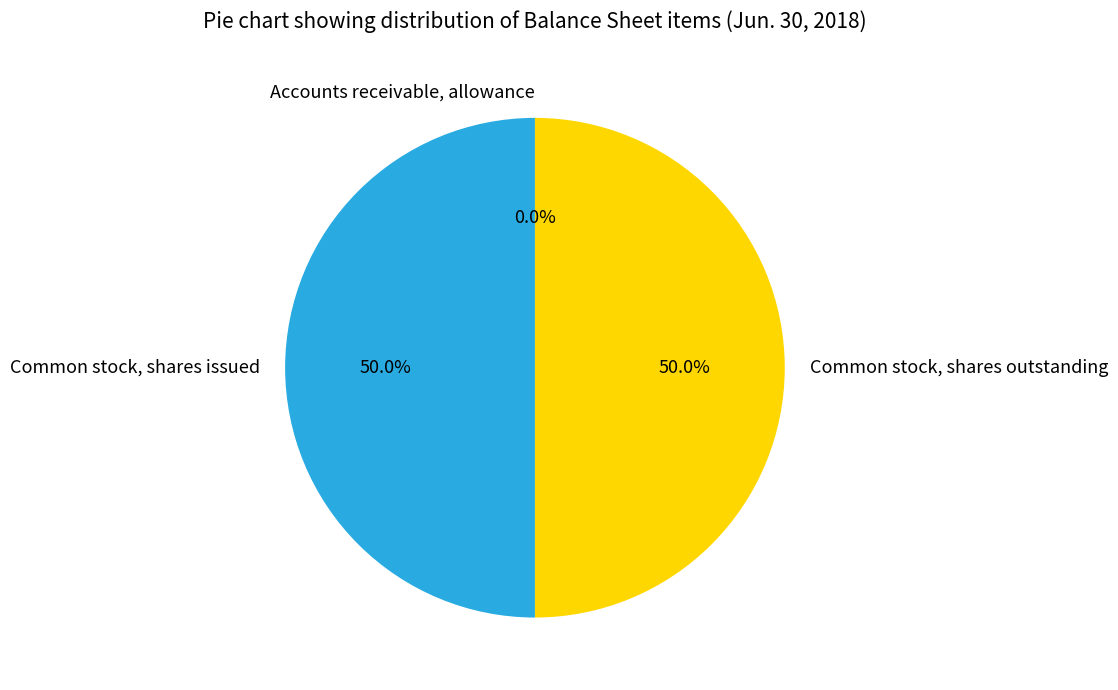

What percentage is NOT represented by Common stock, shares issued?

50.0%